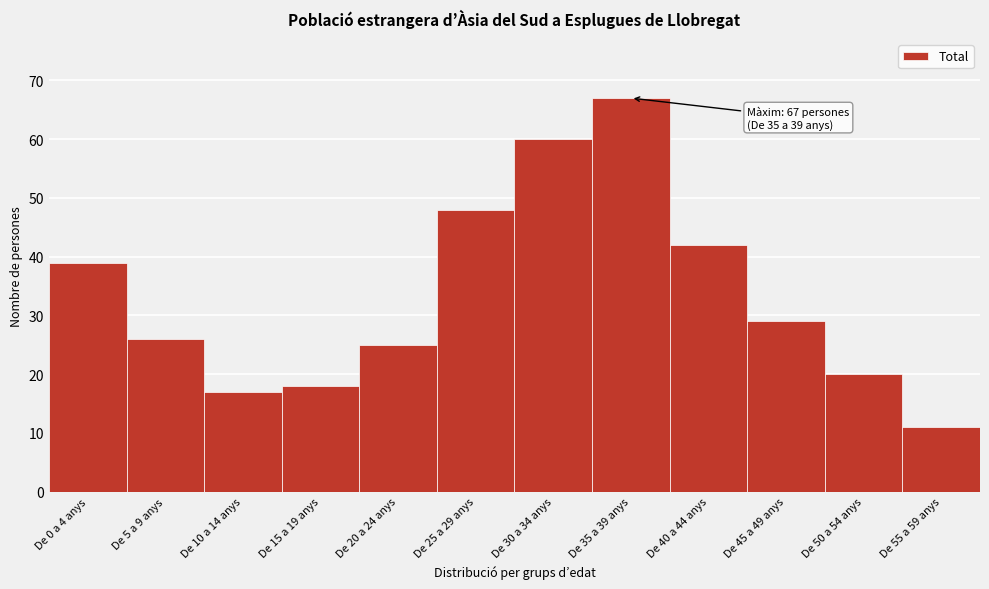

Reading left to right, list all the values displayed in this chart.

39	26	17	18	25	48	60	67	42	29	20	11